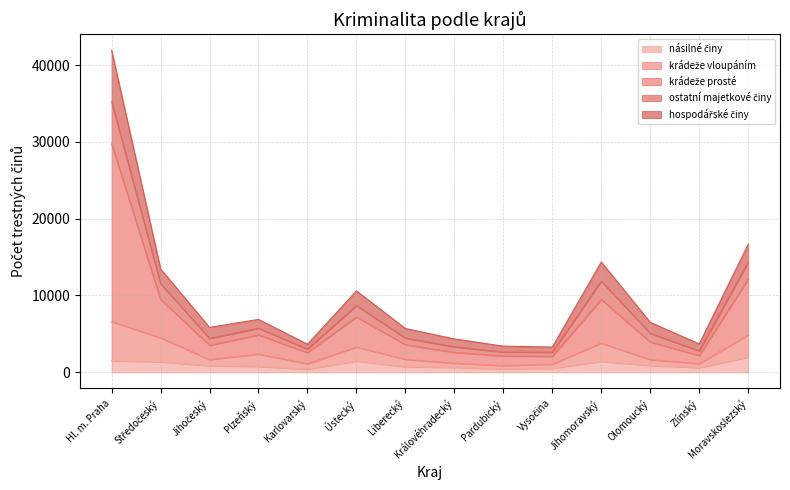

Rank the categories by krádeže prosté value from highest to lowest.

Hl. m. Praha, Moravskoslezský, Jihomoravský, Středočeský, Ústecký, Plzeňský, Olomoucký, Jihočeský, Liberecký, Královéhradecký, Zlínský, Karlovarský, Pardubický, Vysočina